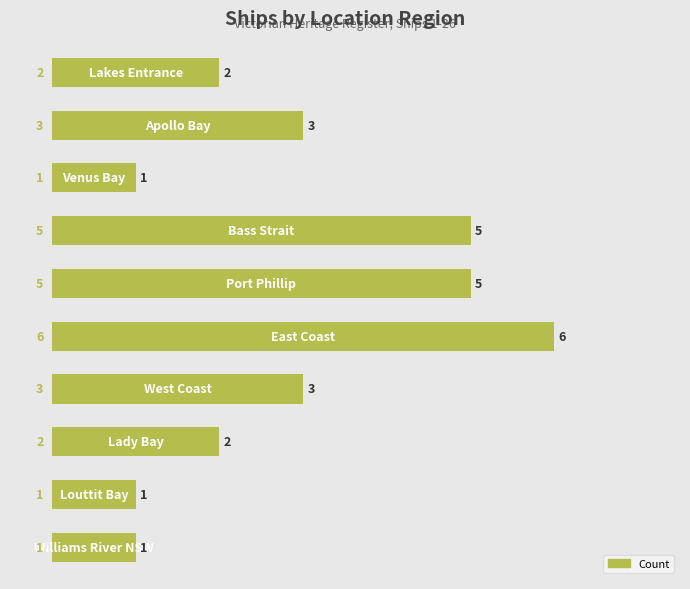

Count the values in the range 1 to 5.

9